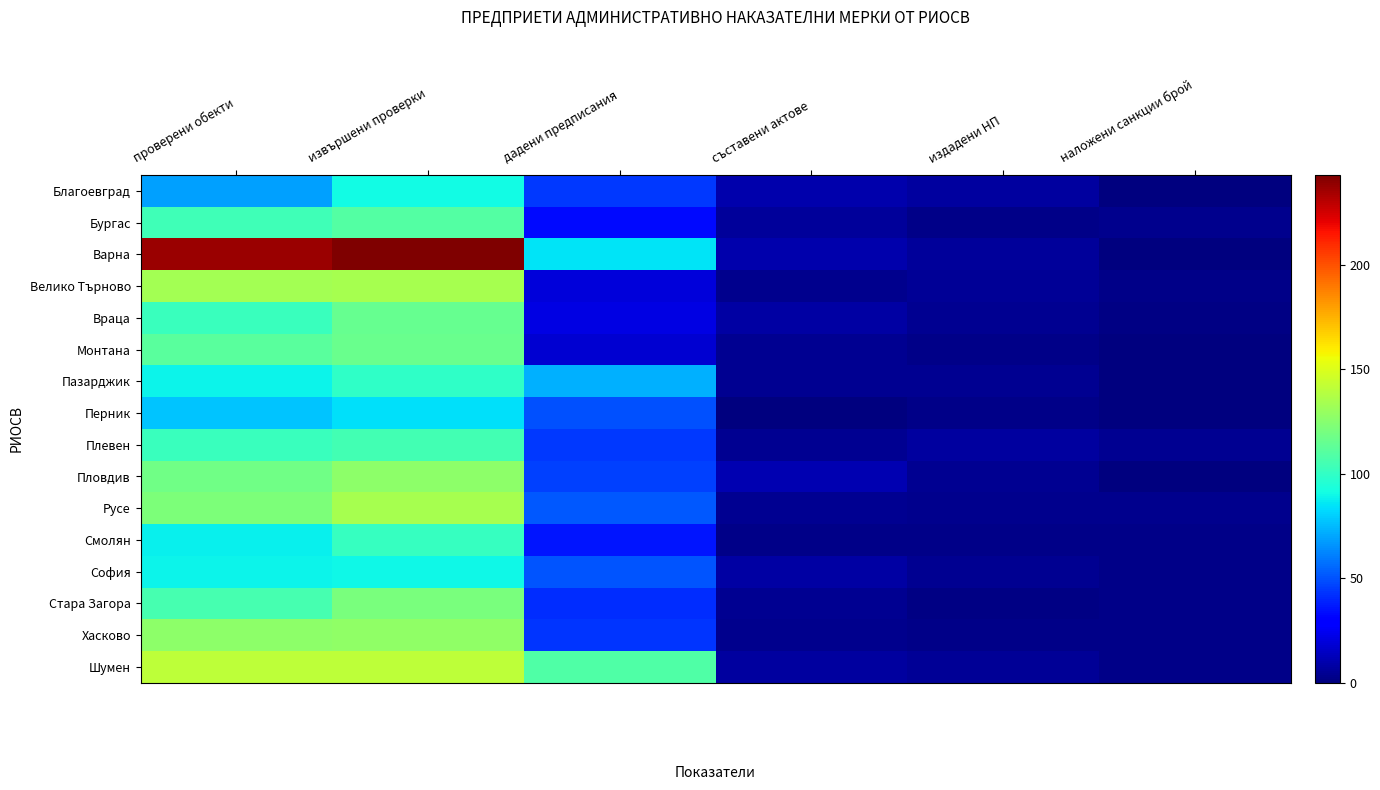

Which series has the largest range (max minus min)?

Варна